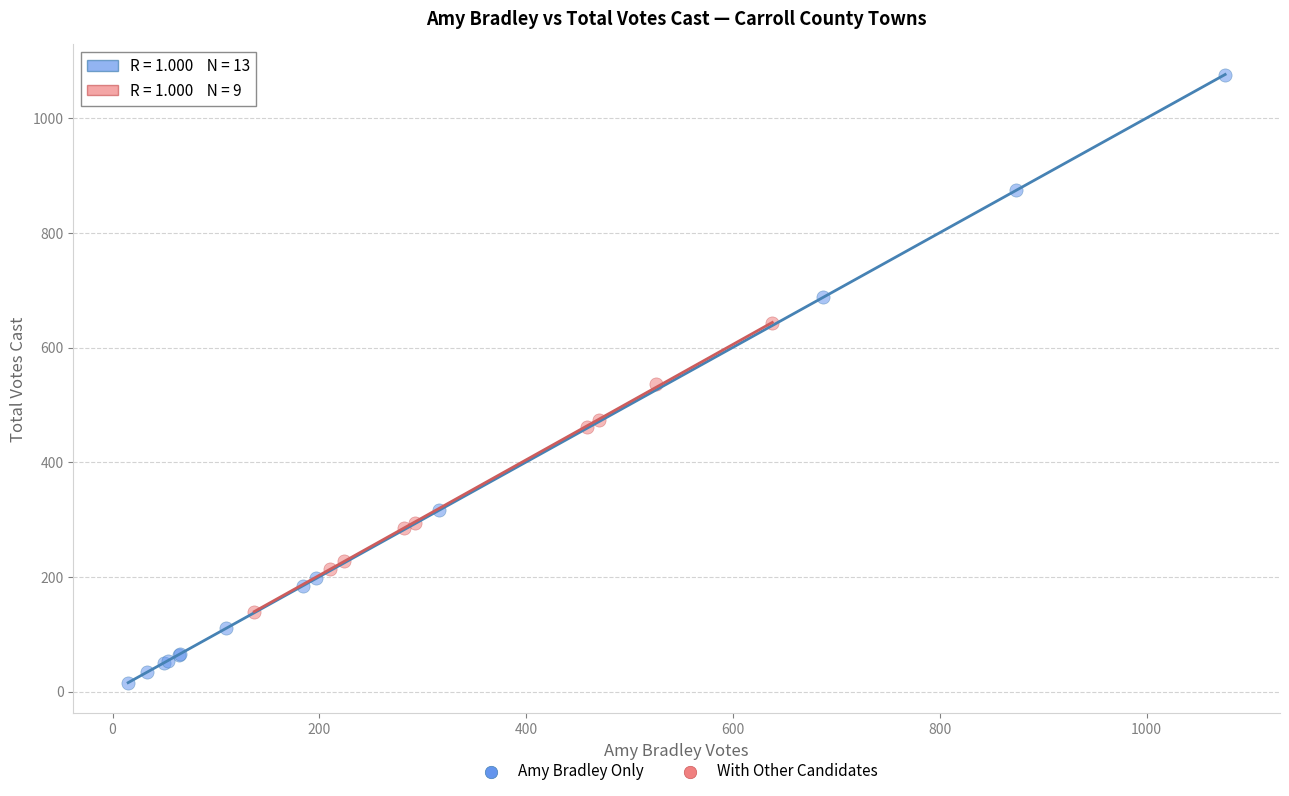

Which series reaches the minimum Y coordinate?

Amy Bradley Only